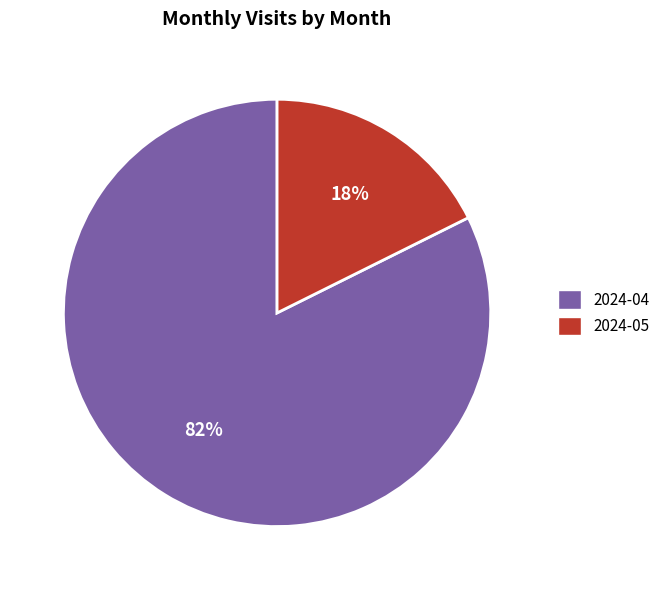

Rank the categories by value from highest to lowest.

2024-04, 2024-05